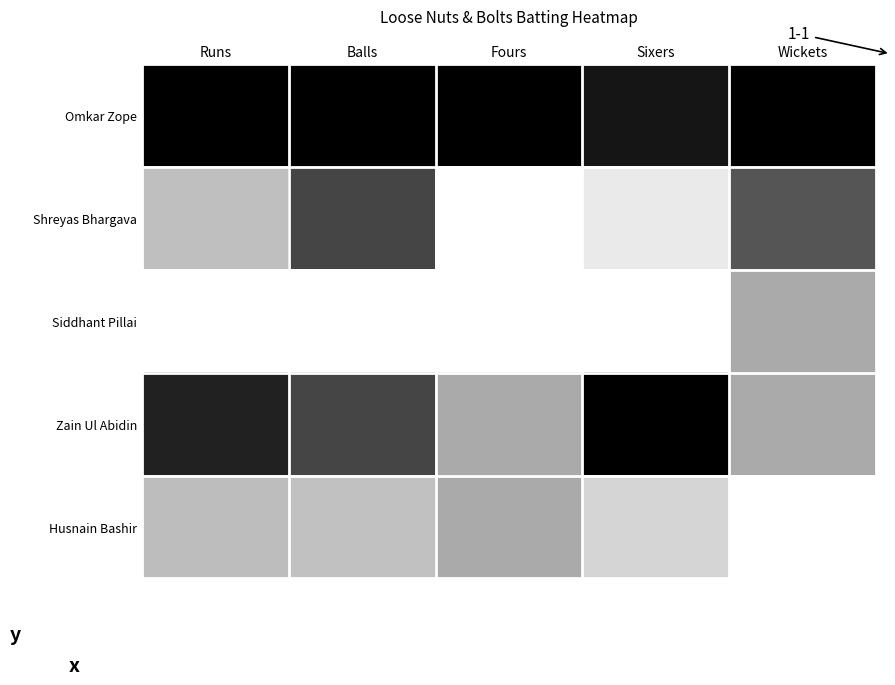

Reading left to right, extract all data points from this chart.

Omkar Zope: Runs=1.0	Balls=1.0	Fours=1.0	Sixers=0.9	Wickets=1.0
Shreyas Bhargava: Runs=0.2	Balls=0.7	Fours=0.0	Sixers=0.1	Wickets=0.7
Siddhant Pillai: Runs=0.0	Balls=0.0	Fours=0.0	Sixers=0.0	Wickets=0.3
Zain Ul Abidin: Runs=0.9	Balls=0.7	Fours=0.3	Sixers=1.0	Wickets=0.3
Husnain Bashir: Runs=0.3	Balls=0.2	Fours=0.3	Sixers=0.2	Wickets=0.0